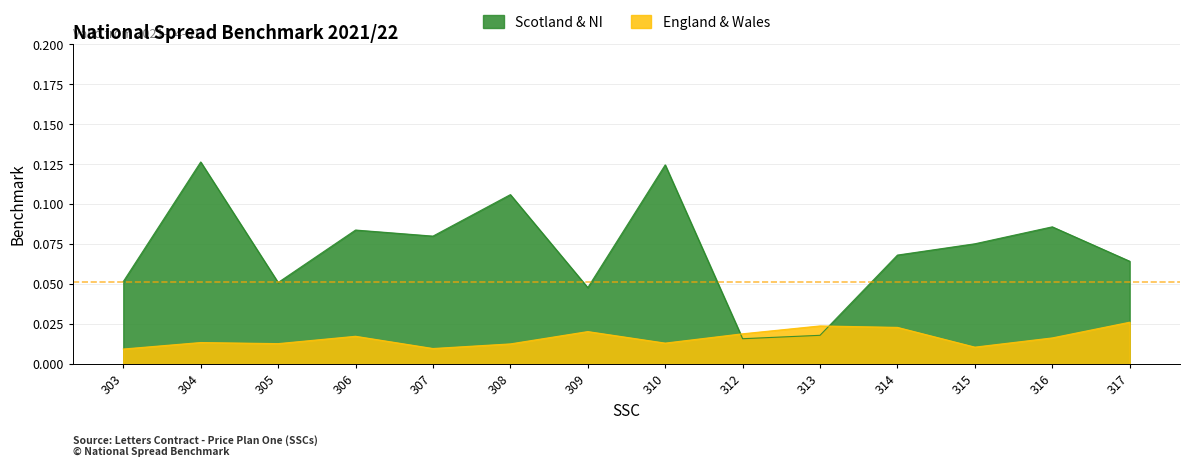

Count the Scotland & NI values in the range 0 to 1.

14